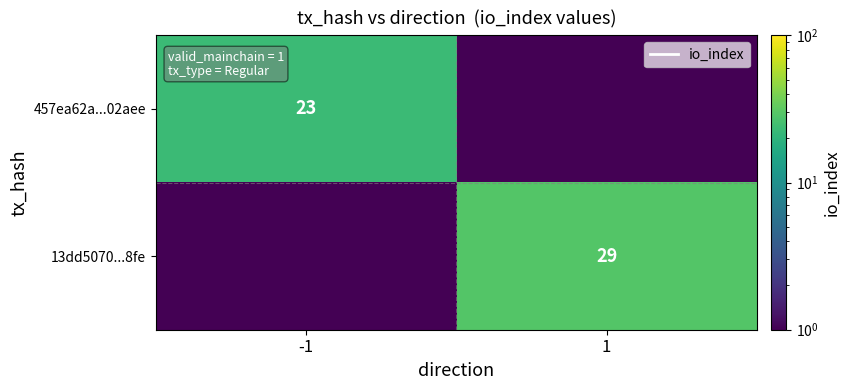

Is the value of 13dd5070...8fe at 1 greater than the value of 457ea62a...02aee at -1?

Yes